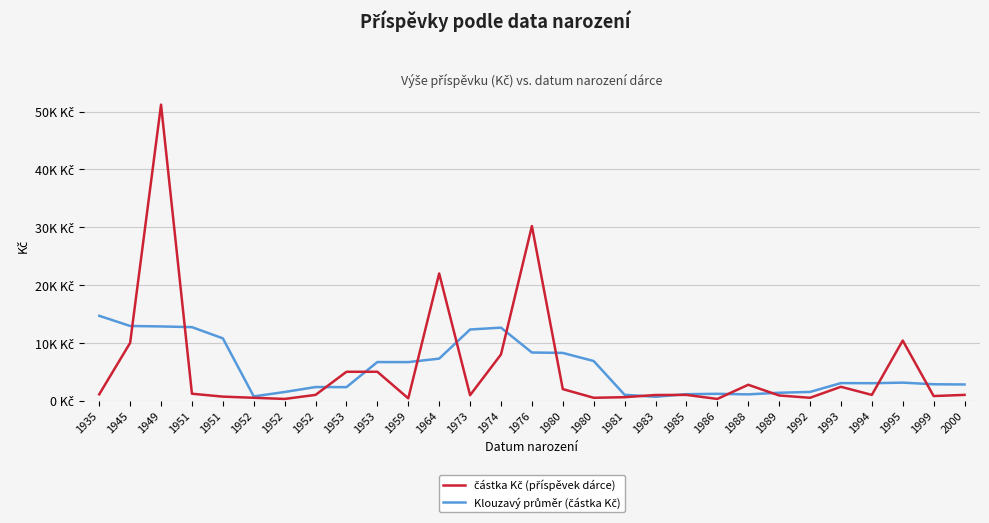

What is the difference between the maximum and minimum values in the Klouzavý průměr (částka Kč) series?

14004.2